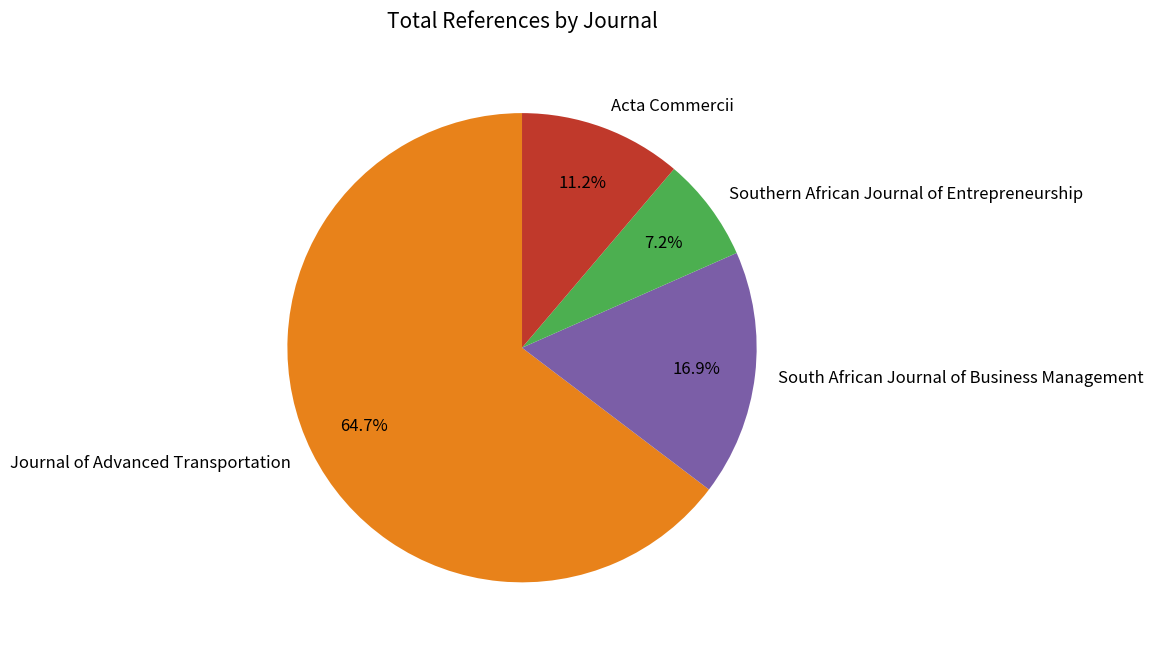

What is the total percentage of Acta Commercii and Journal of Advanced Transportation?

75.9%